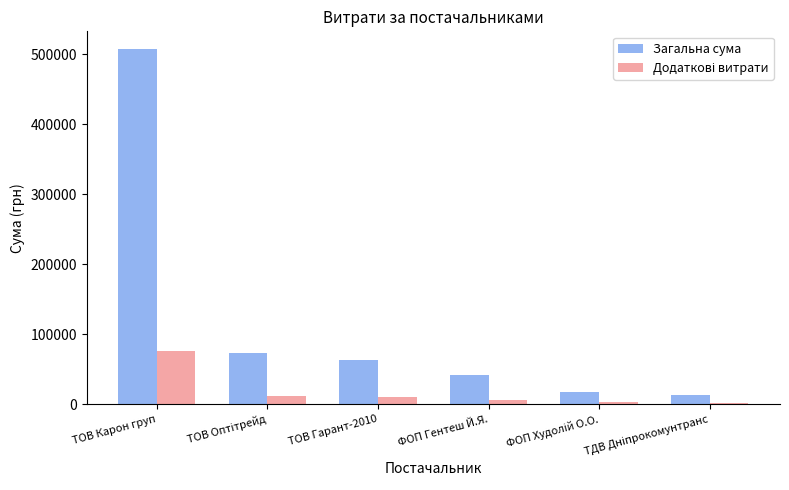

What is the greatest value displayed?

507370.3